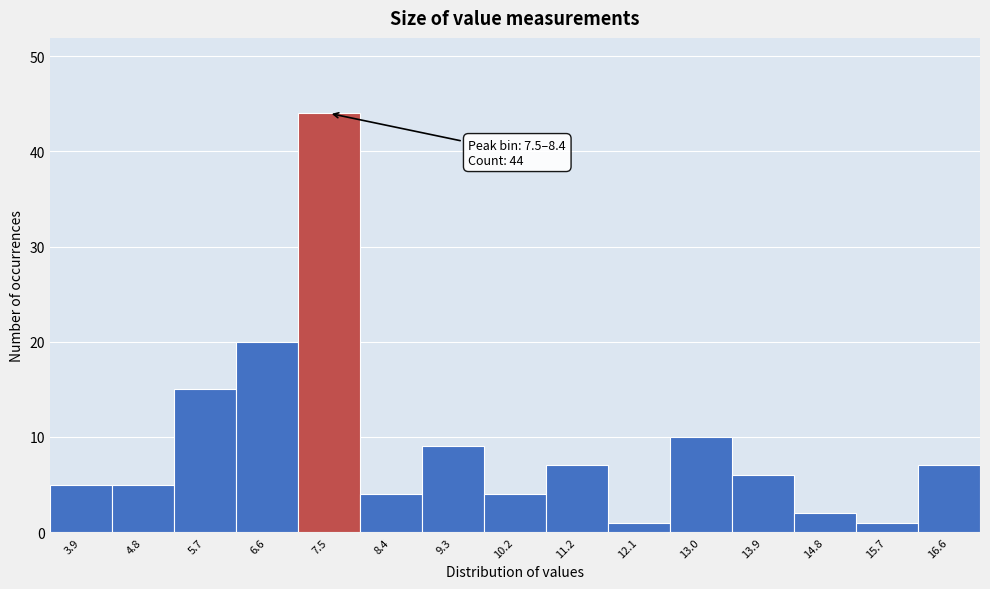

Reading left to right, extract all data points from this chart.

5	5	15	20	44	4	9	4	7	1	10	6	2	1	7